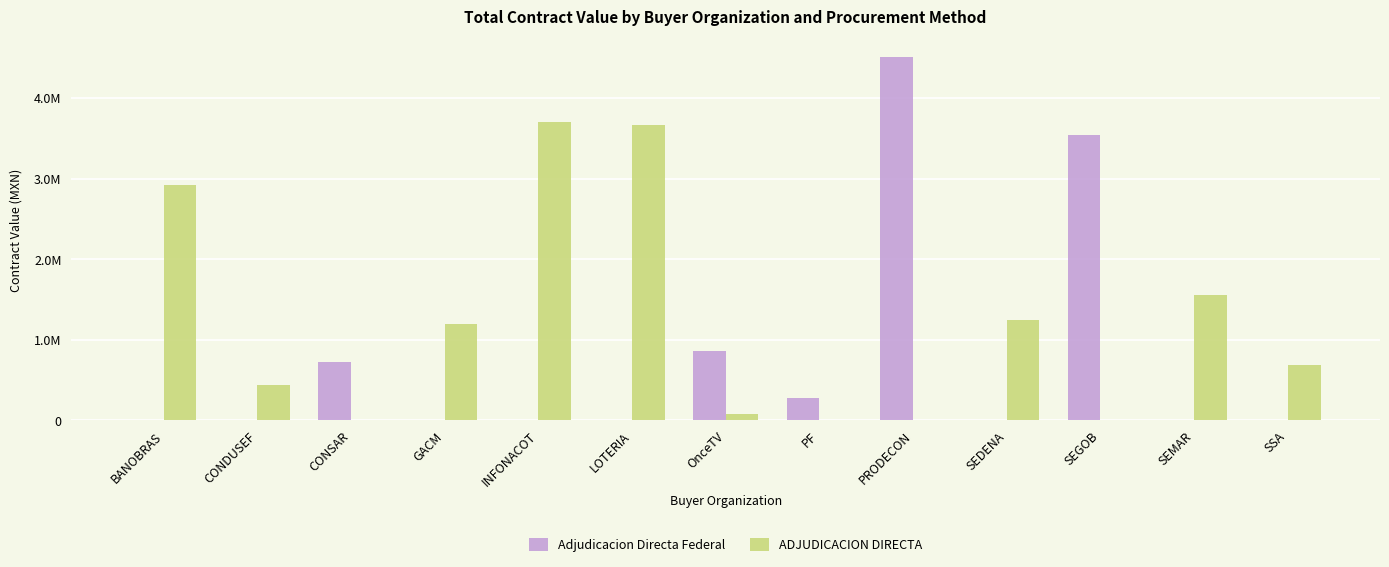

Are the bars grouped side by side (vs. stacked)?

Yes